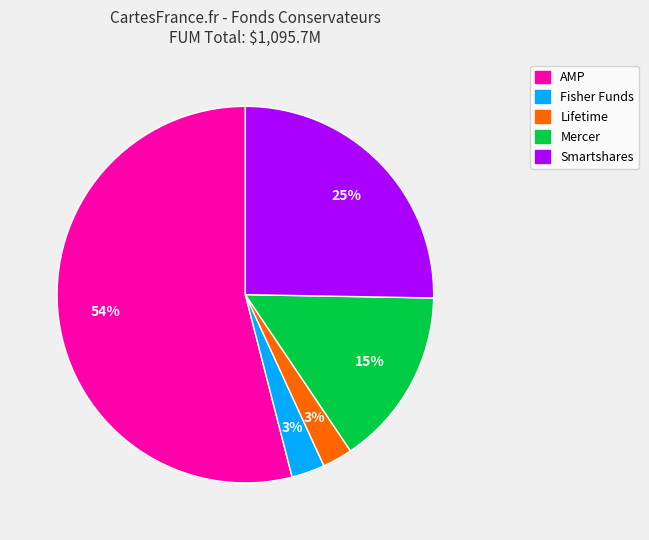

How many slices are in this pie chart?

5